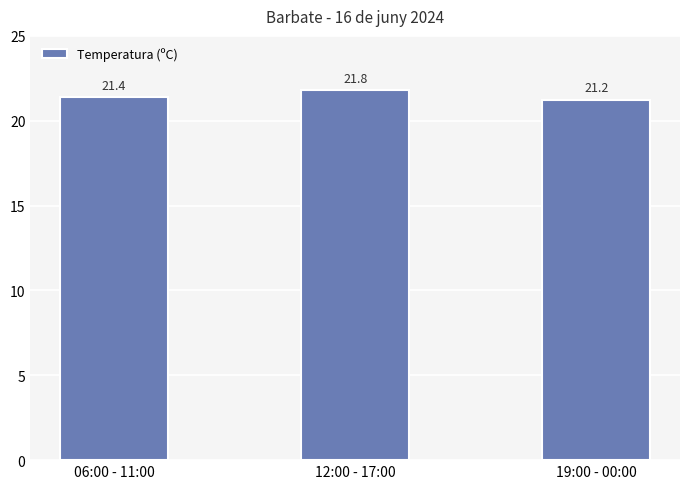

How many values are between 21 and 22?

3